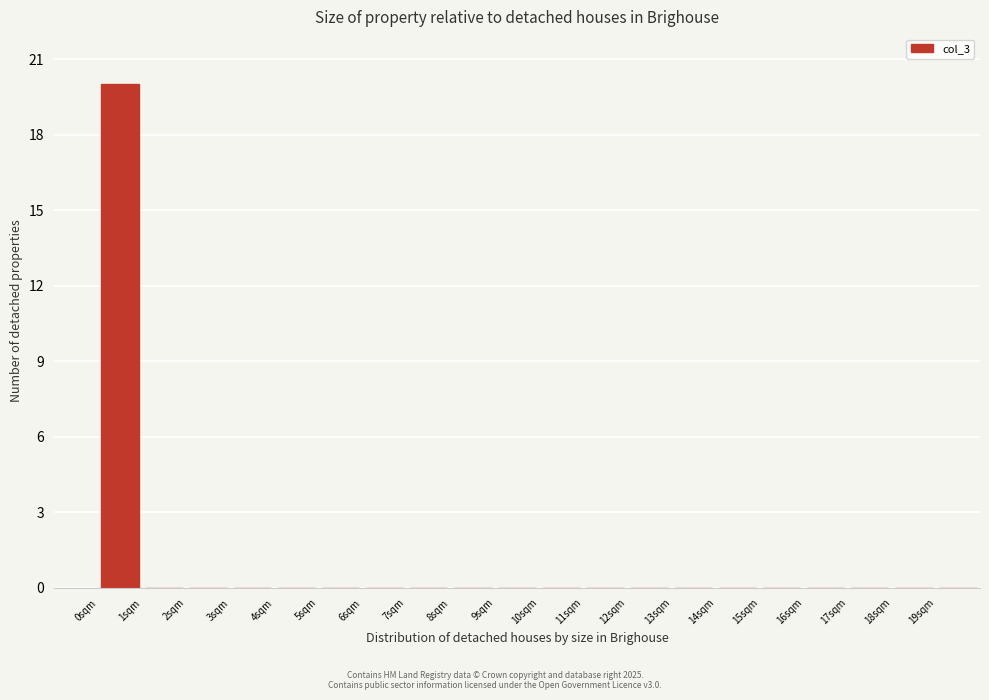

Which range on the x-axis has the tallest bar?

0 to 1